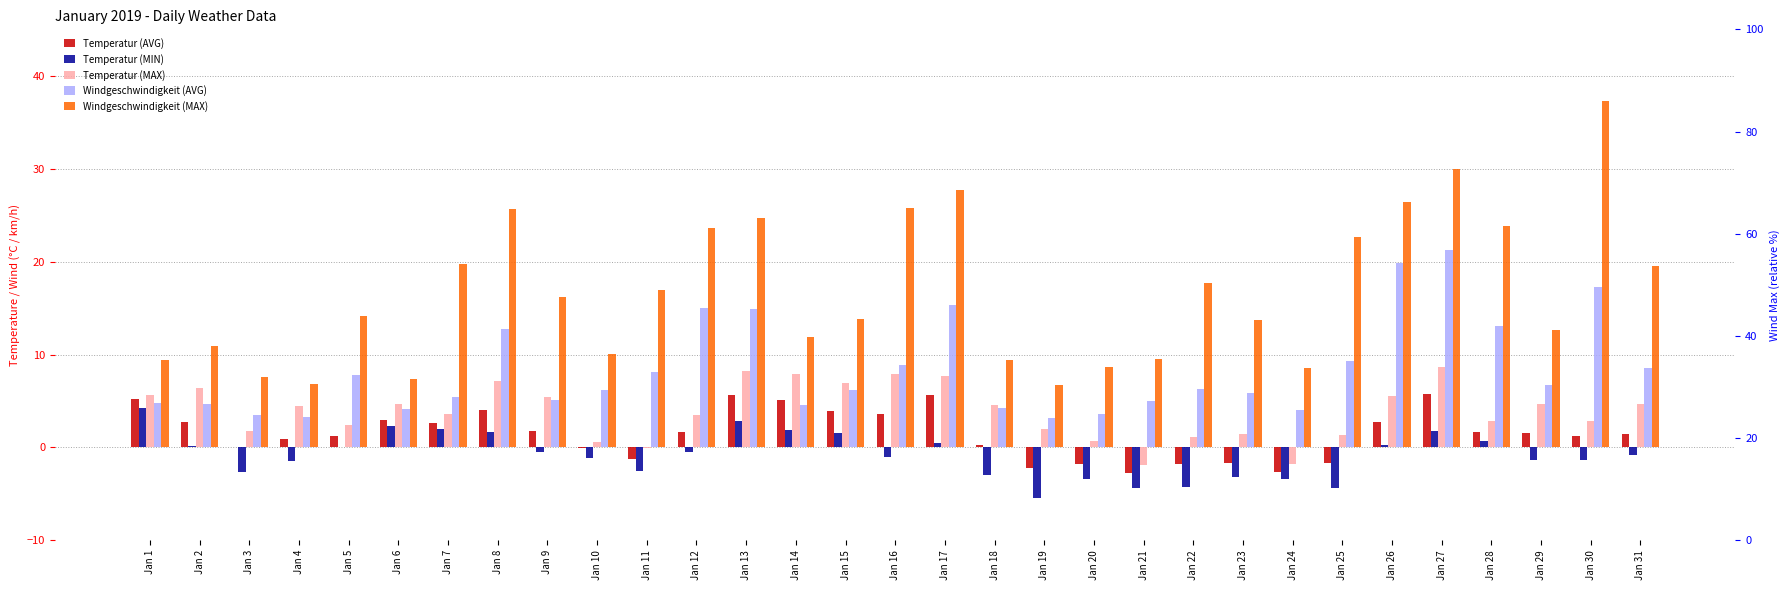

Rank the series at Jan 16 from lowest to highest value.

Temperatur (MIN), Temperatur (AVG), Temperatur (MAX), Windgeschwindigkeit (AVG), Windgeschwindigkeit (MAX)